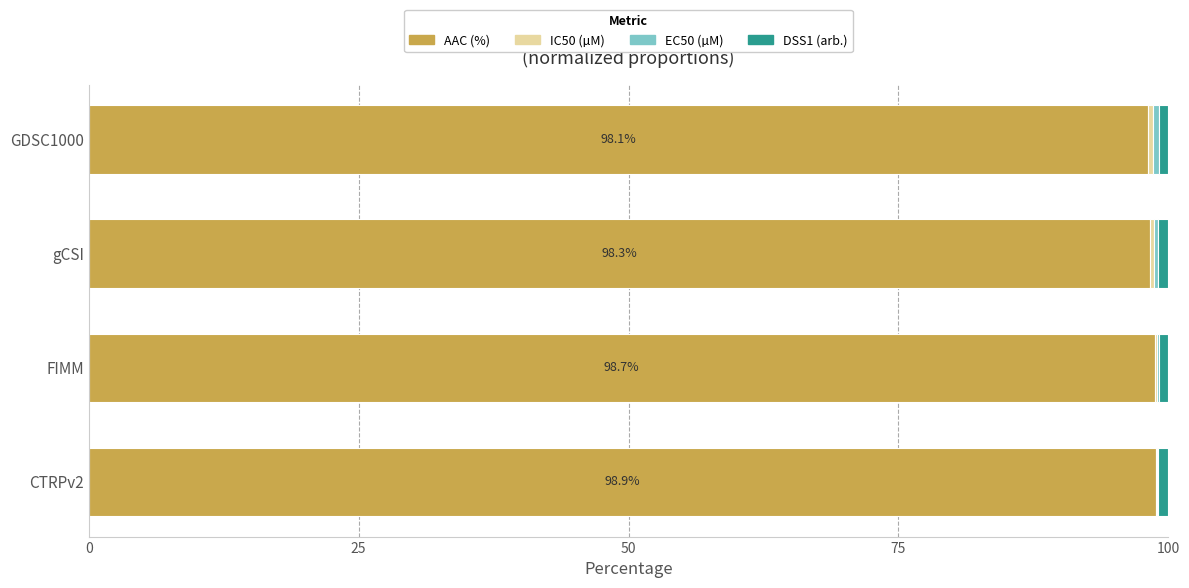

Is it true that AAC (%) equals 98.9 at CTRPv2?

True